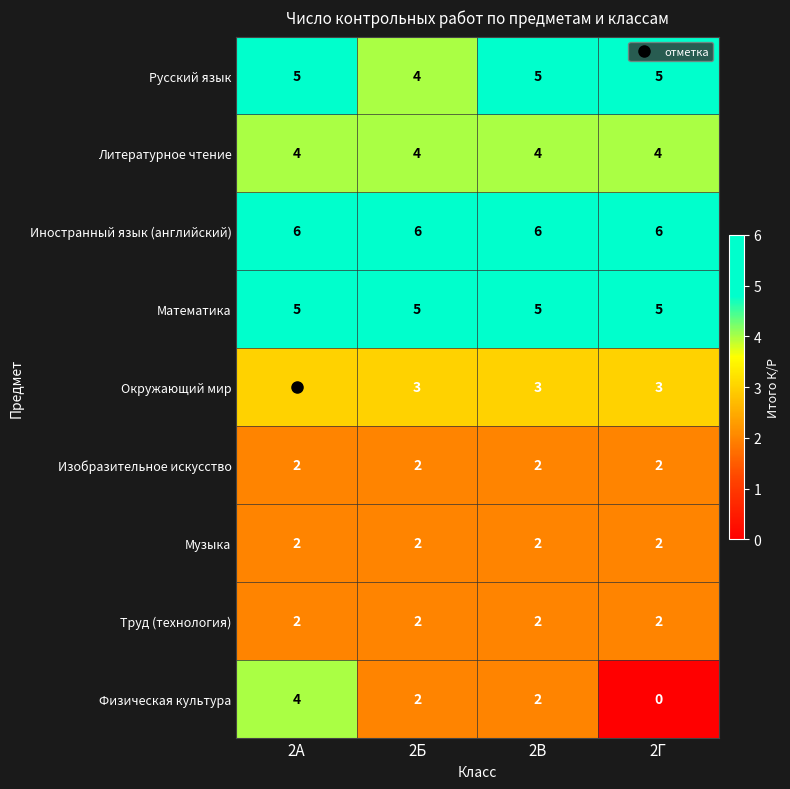

What is the greatest value displayed?

6